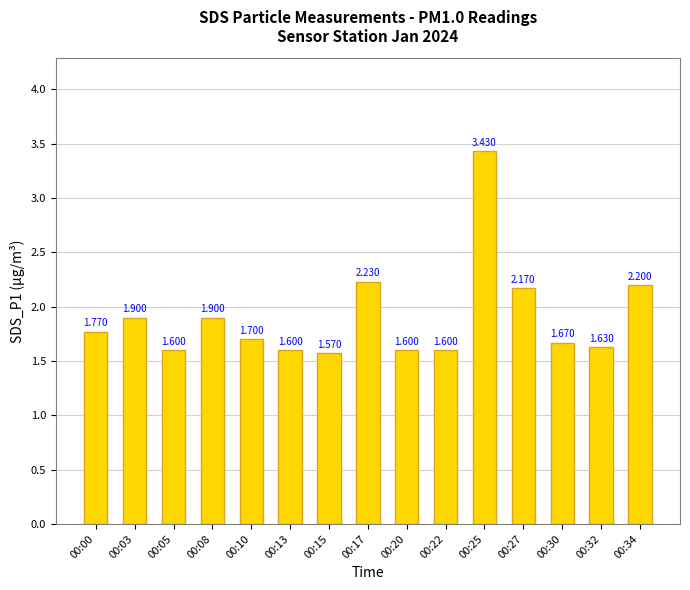

Which label corresponds to the smallest value in the chart?

00:15